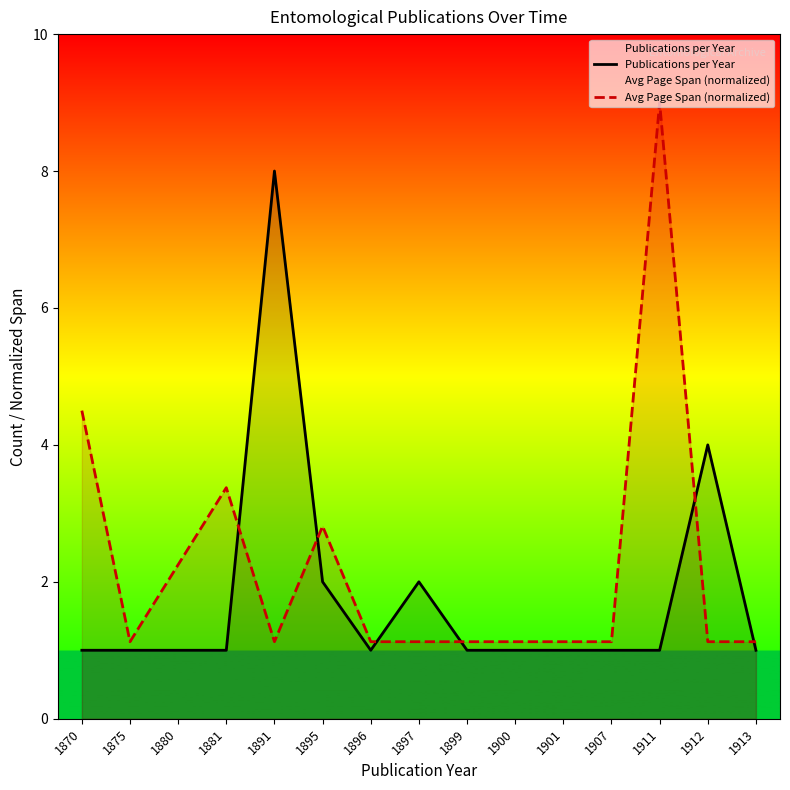

What is the sum of the Avg Page Span (normalized) values at 1895 and 1880?

5.1